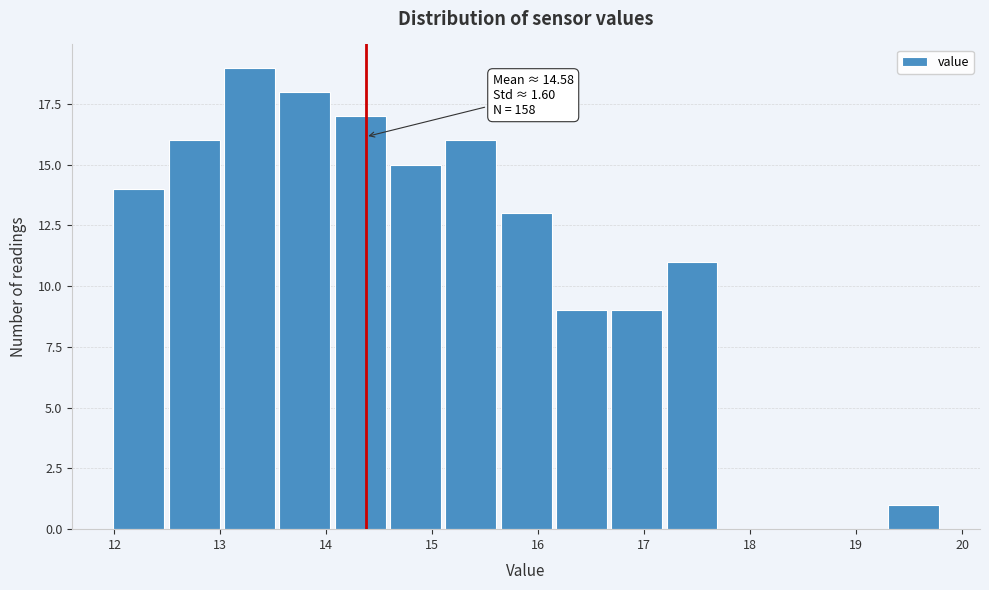

Over which range of the x-axis is the bar tallest?

13.0 to 13.5